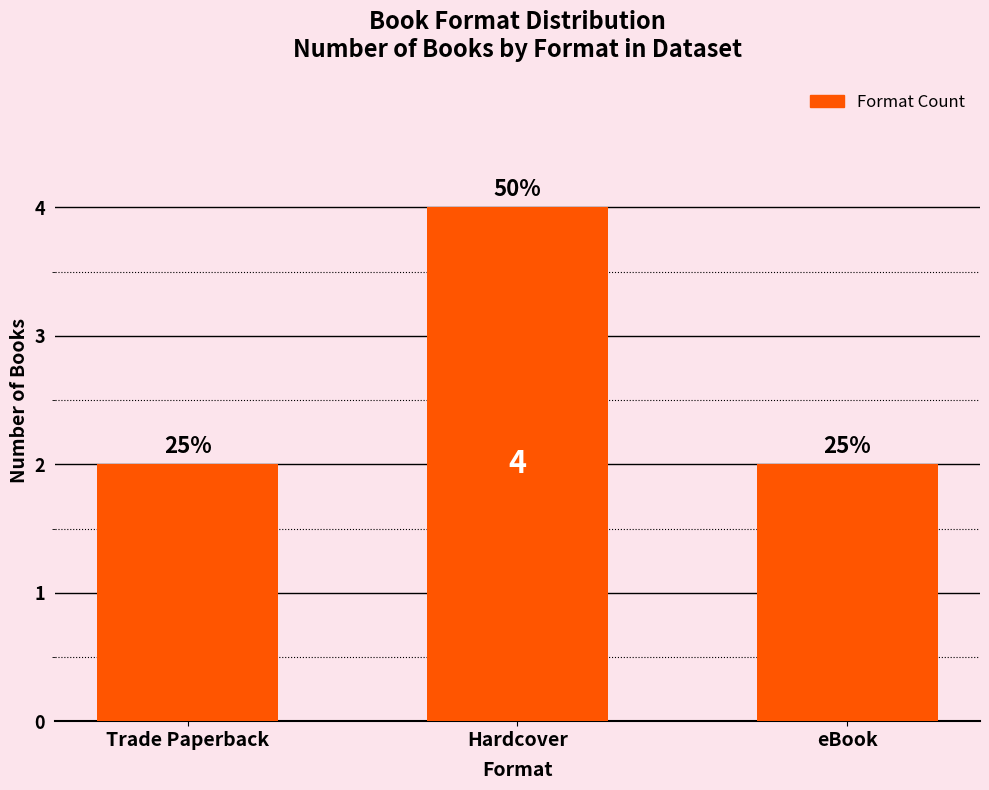

Is it true that the value at eBook is 2?

True